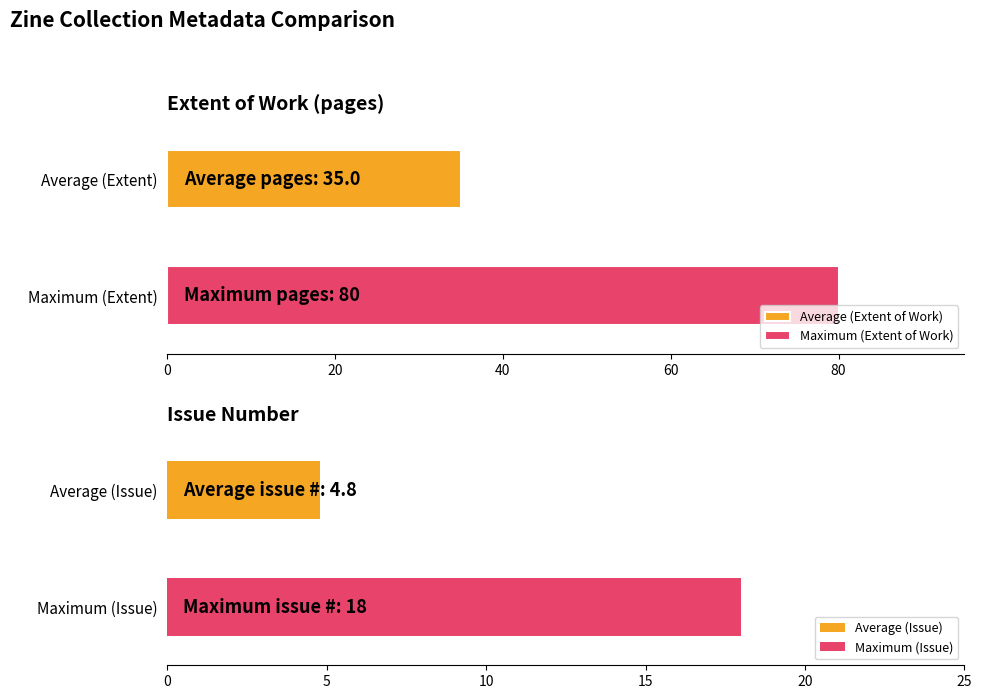

What is the maximum value for Average (Extent of Work)?

35